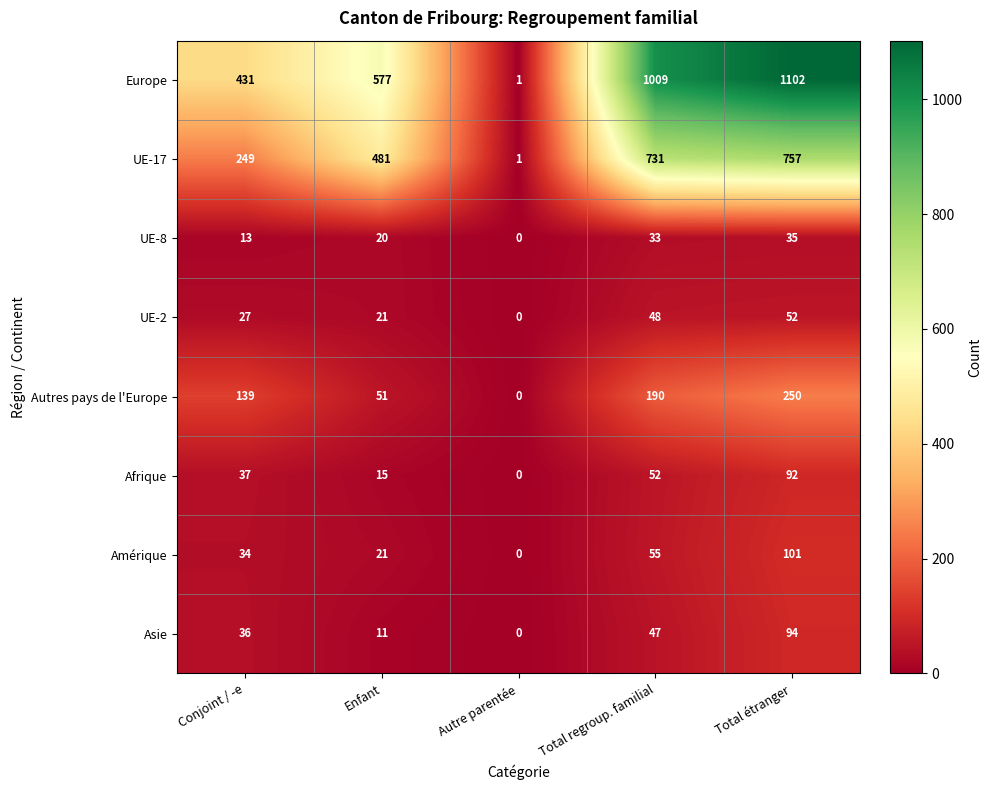

Which series changed the most between Conjoint / -e and Autre parentée?

Europe